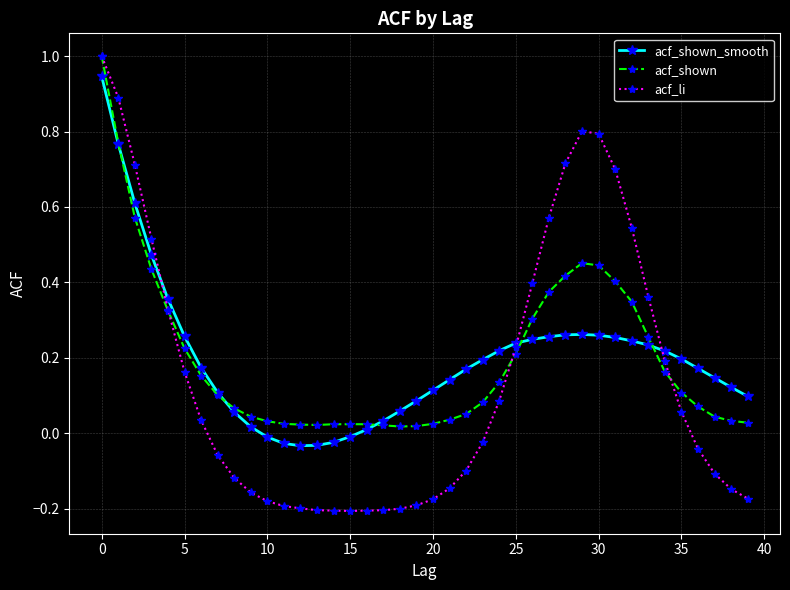

What are all the series names shown in the legend?

acf_shown_smooth, acf_shown, acf_li